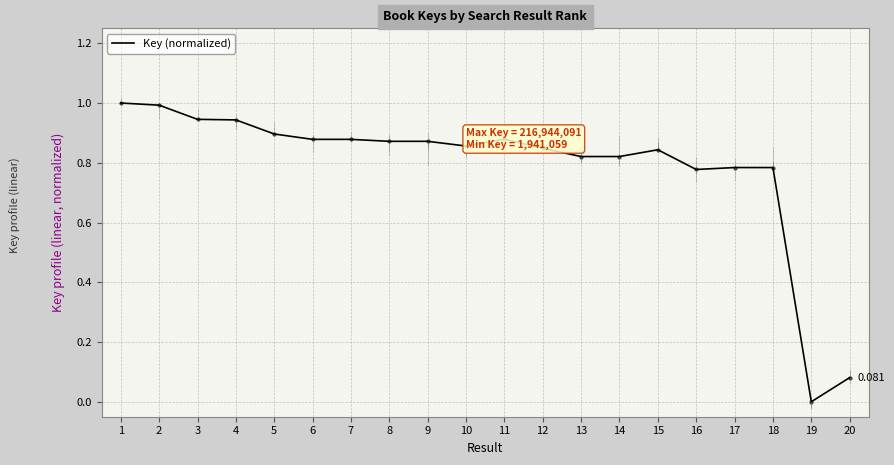

What is the change in value from 11 to 13?

-0.1